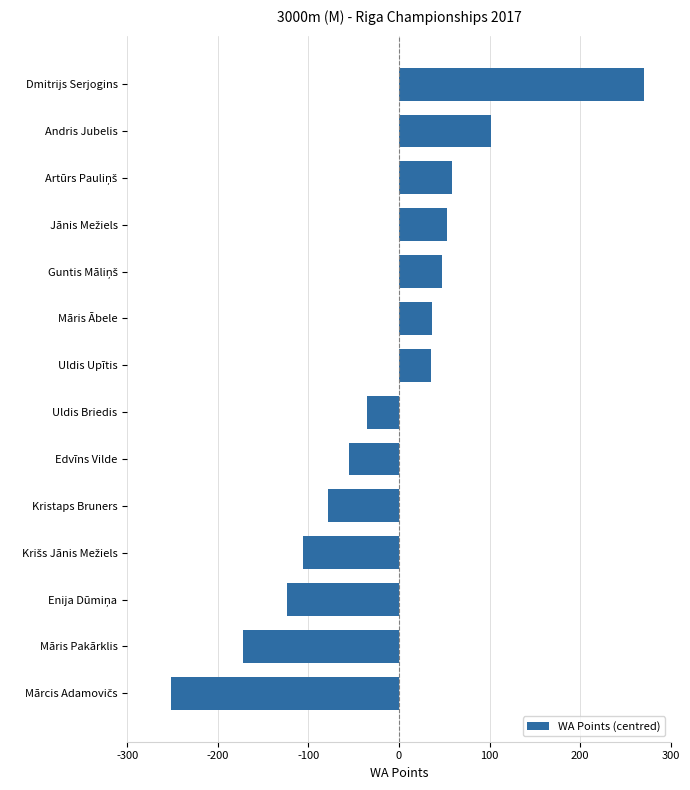

What is the change in value from Kristaps Bruners to Uldis Briedis?

+43